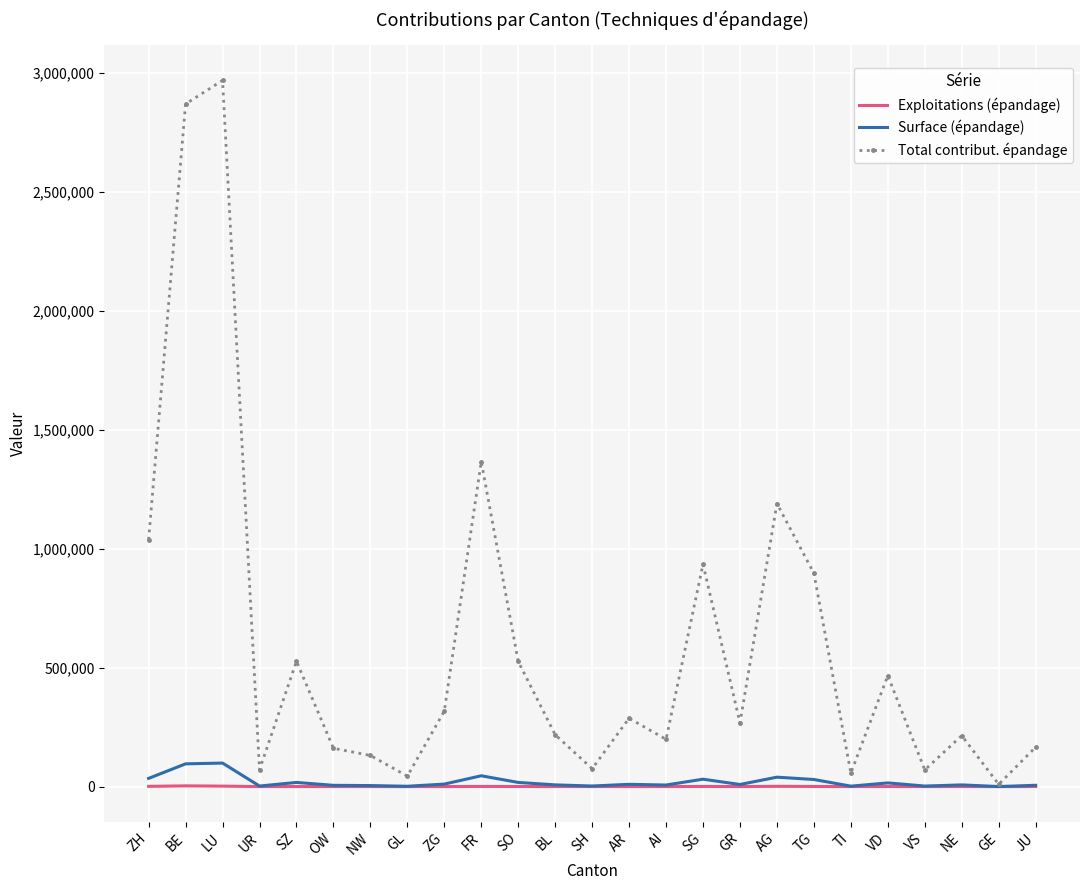

Is it true that Total contribut. épandage equals 285983.3 at SO?

False